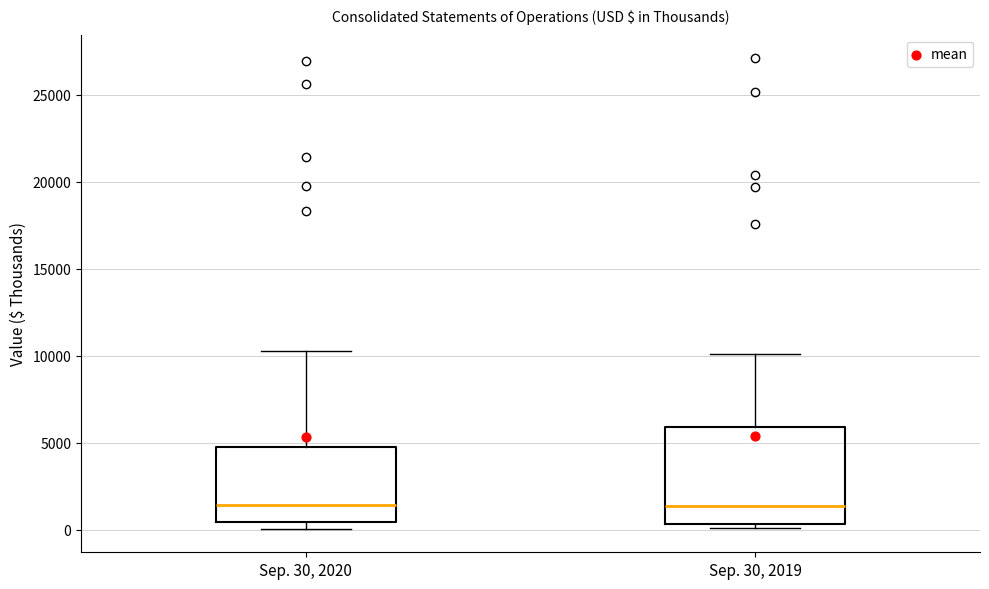

Reading left to right, read every box against the y-axis: the position of its median line, the range the box covers, and the ends of its whiskers. The values are not printed on the chart, so give them approximately, as read against the axis.

Sep. 30, 2020: median 1500, box 500 to 5000, whiskers 0 to 10500
Sep. 30, 2019: median 1500, box 500 to 6000, whiskers 0 to 10000